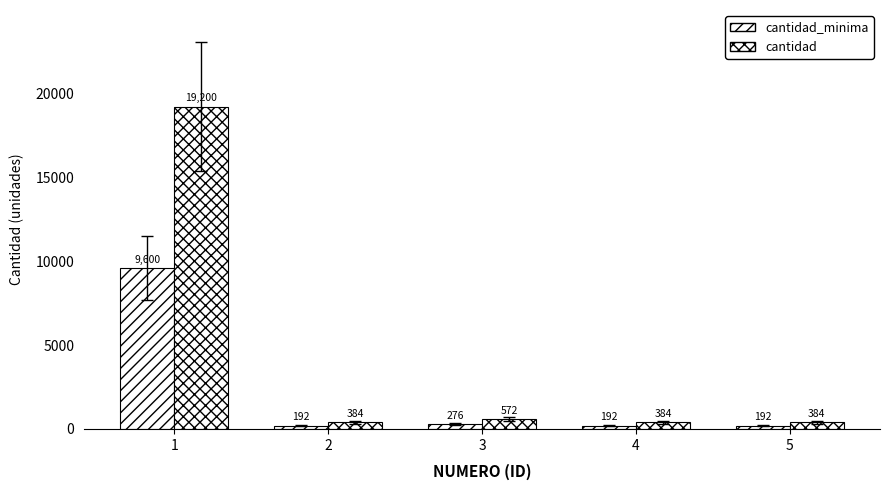

At which category is the sum across all series the highest?

1